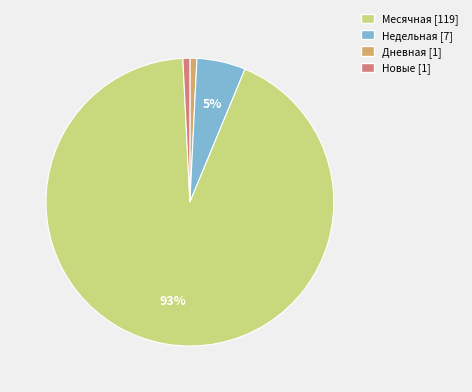

Which category has the biggest portion of the pie?

Дневная [1]